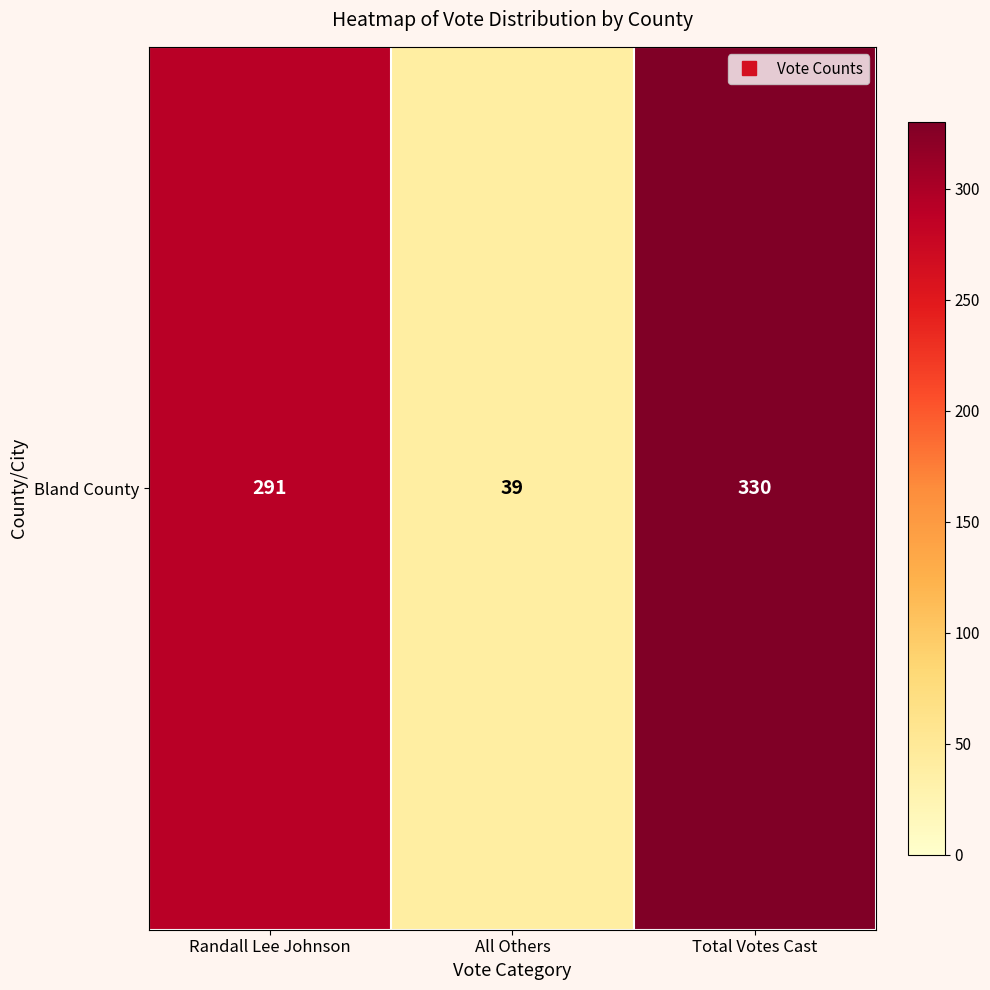

What is the ratio of the value at Total Votes Cast to the value at All Others?

8.5